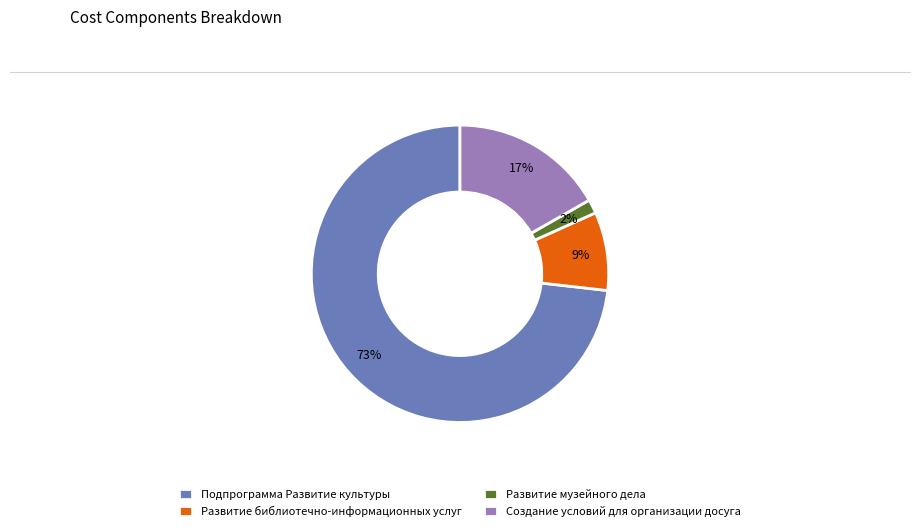

Which category has the biggest portion of the pie?

Подпрограмма Развитие культуры